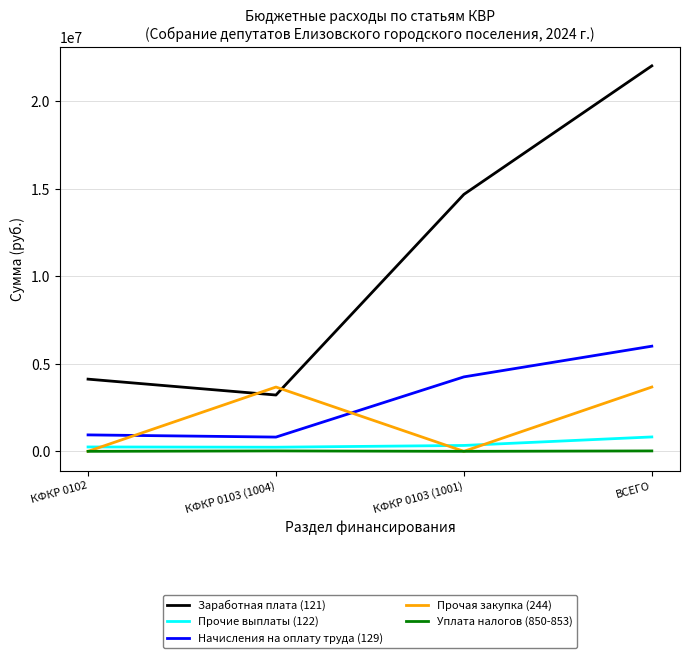

What is the lowest value of the Заработная плата (121) series?

3215537.0